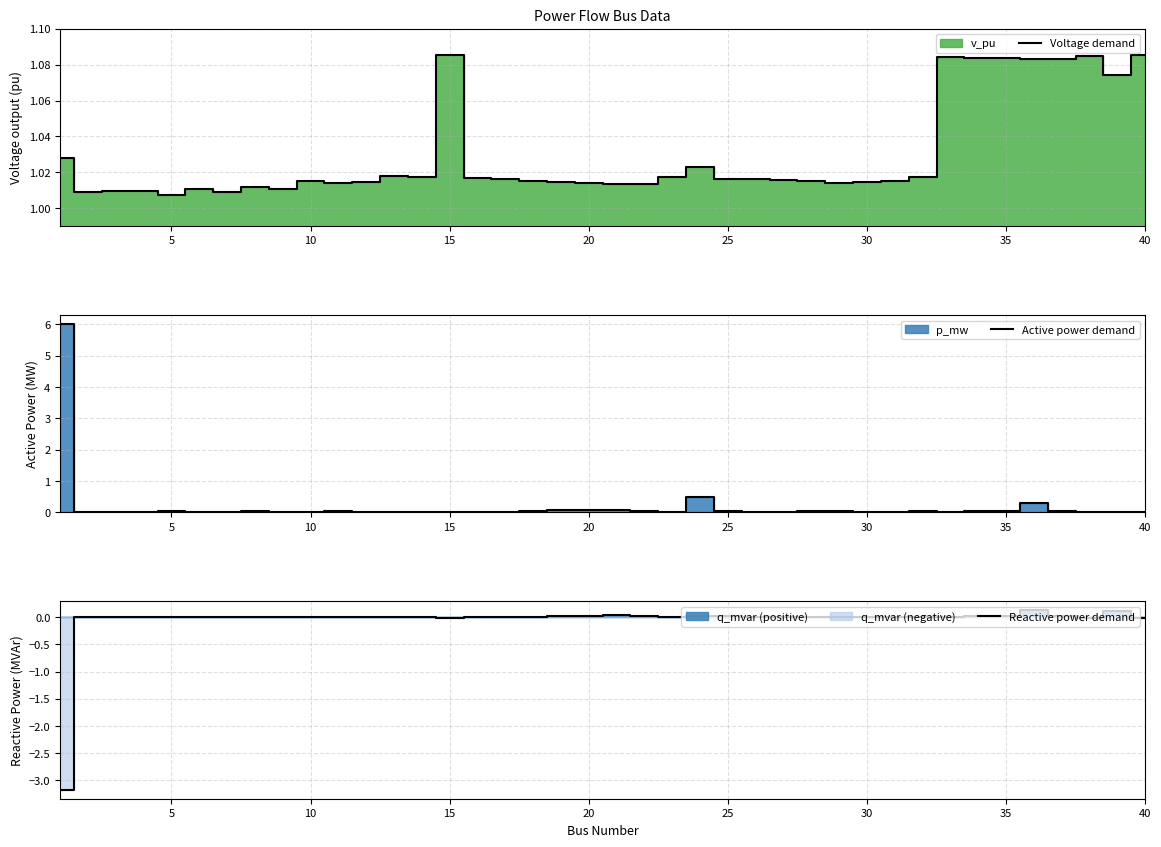

Reading right to left, what are all the values shown in this chart?

Voltage demand: 1.1	1.1	1.1	1.1	1.1	1.1	1.1	1.1	1.0	1.0	1.0	1.0	1.0	1.0	1.0	1.0	1.0	1.0	1.0	1.0	1.0	1.0	1.0	1.0	1.0	1.1	1.0	1.0	1.0	1.0	1.0	1.0	1.0	1.0	1.0	1.0	1.0	1.0	1.0	1.0
Active power demand: 0.0	0.0	0.0	0.1	0.3	0.1	0.1	0.0	0.0	0.0	0.0	0.0	0.0	0.0	0.0	0.0	0.5	0.0	0.1	0.1	0.1	0.1	0.0	0.0	0.0	0.0	0.0	0.0	0.0	0.0	0.0	0.0	0.0	0.0	0.0	0.0	0.0	0.0	0.0	6.0
Reactive power demand: -0.0	0.1	-0.0	0.0	0.1	0.0	0.0	0.0	0.0	0.0	0.0	0.0	0.0	0.0	0.0	0.0	0.0	0.0	0.0	0.0	0.0	0.0	0.0	0.0	0.0	-0.0	0.0	0.0	0.0	0.0	0.0	0.0	0.0	0.0	0.0	0.0	0.0	0.0	-0.0	-3.2